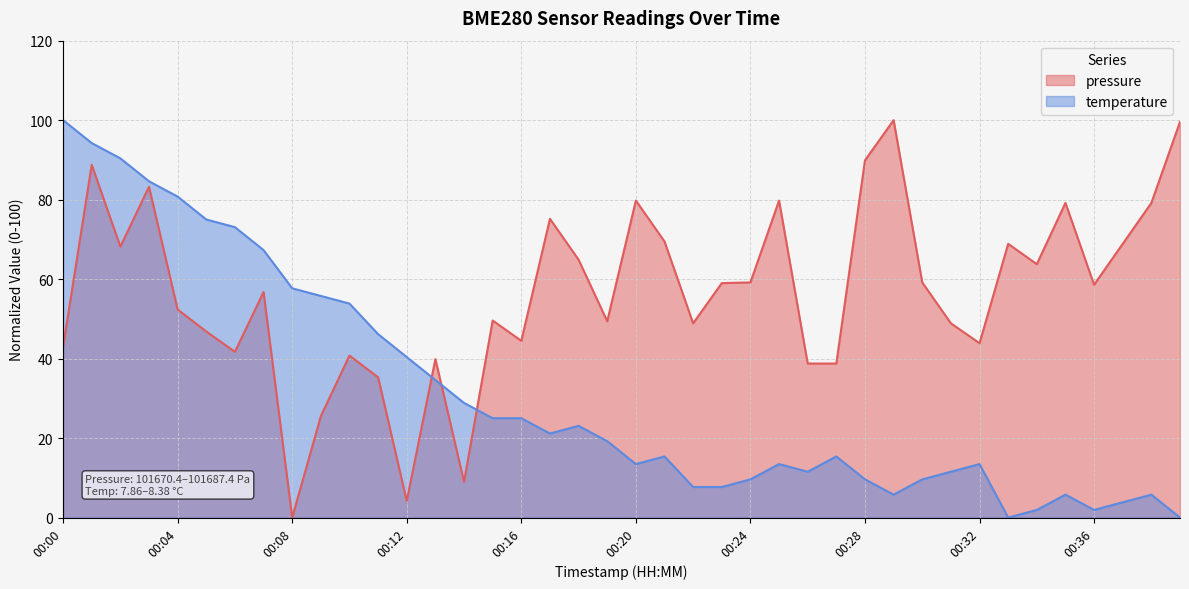

What value does the pressure series have at 00:20?

79.8